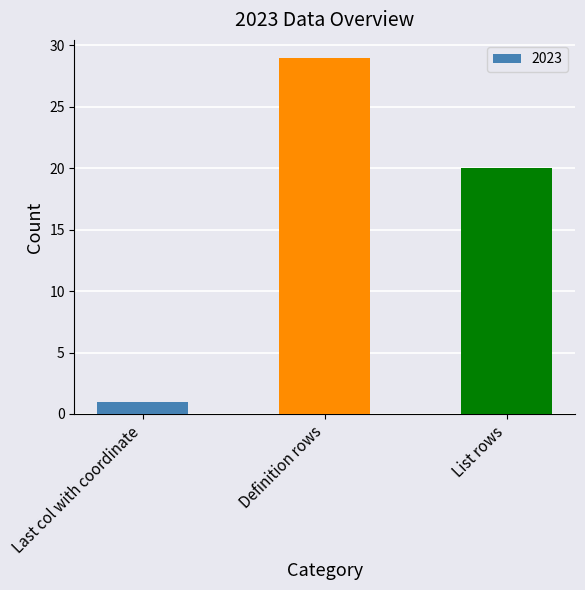

The value at Definition rows is 52. True or false?

False